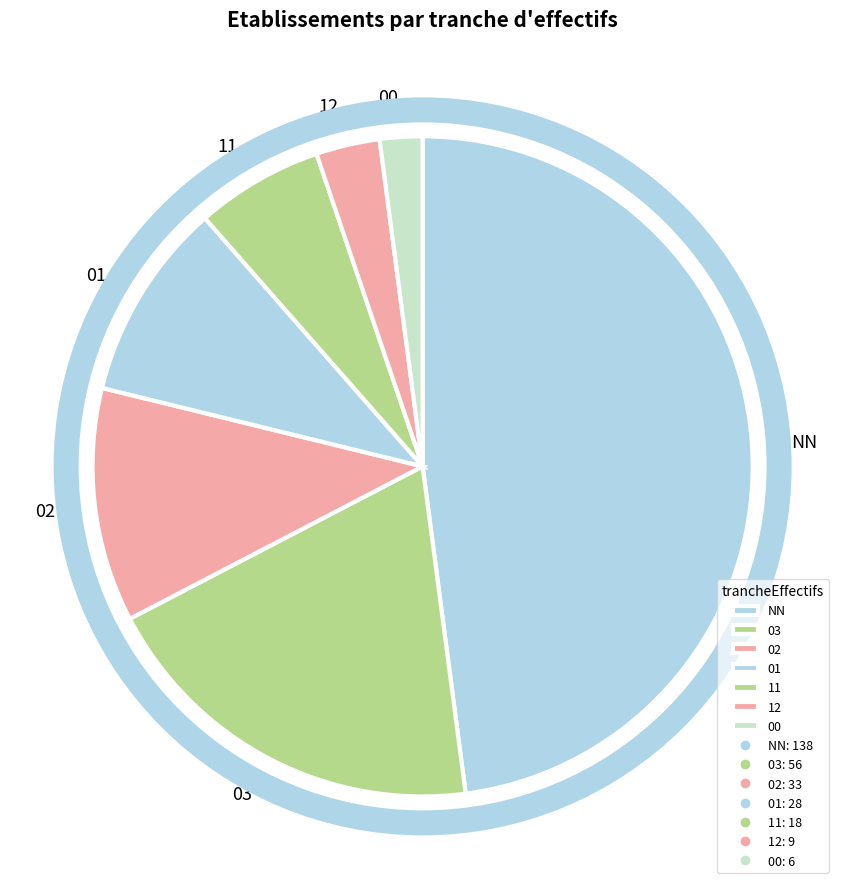

Between 02 and 11, which is larger?

02